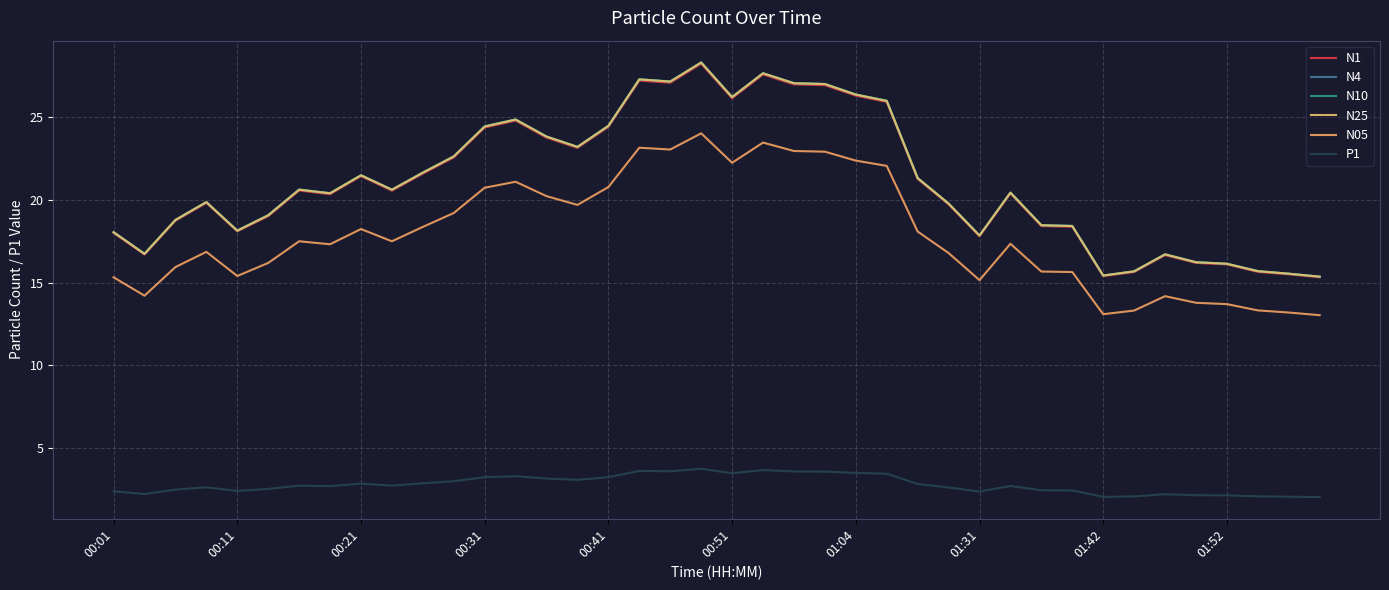

What is the value of the N10 point at the 25th from the left?

26.4